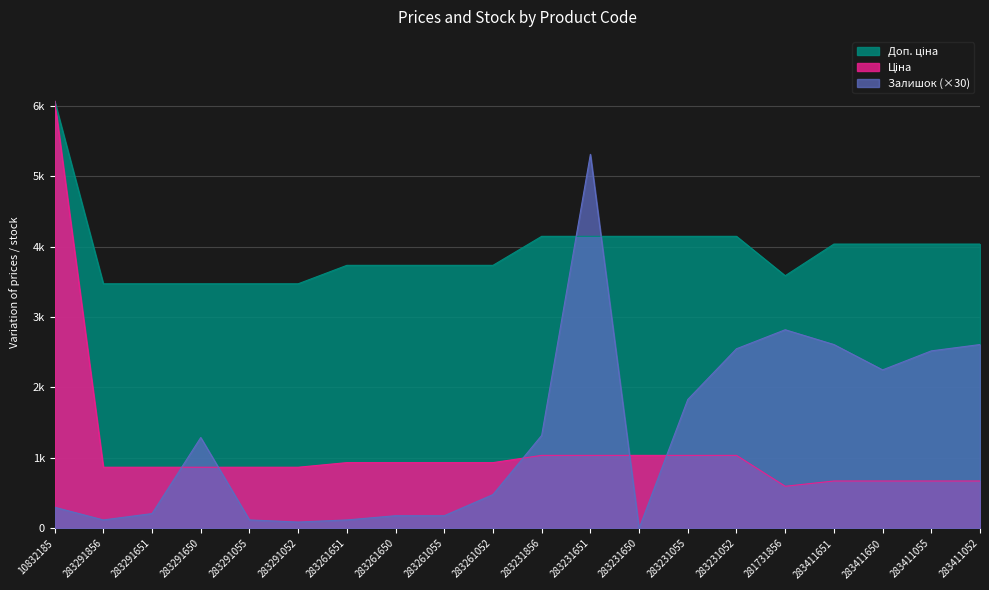

What value does the Ціна series have at 283261055?

933.5